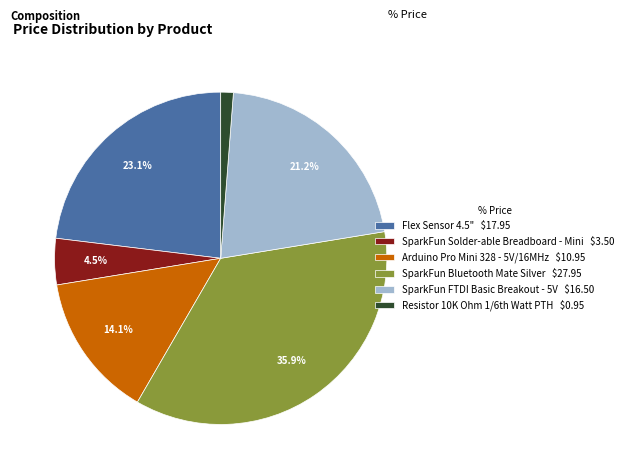

Do SparkFun FTDI Basic Breakout - 5V and SparkFun Bluetooth Mate Silver together represent more than half of the pie?

Yes